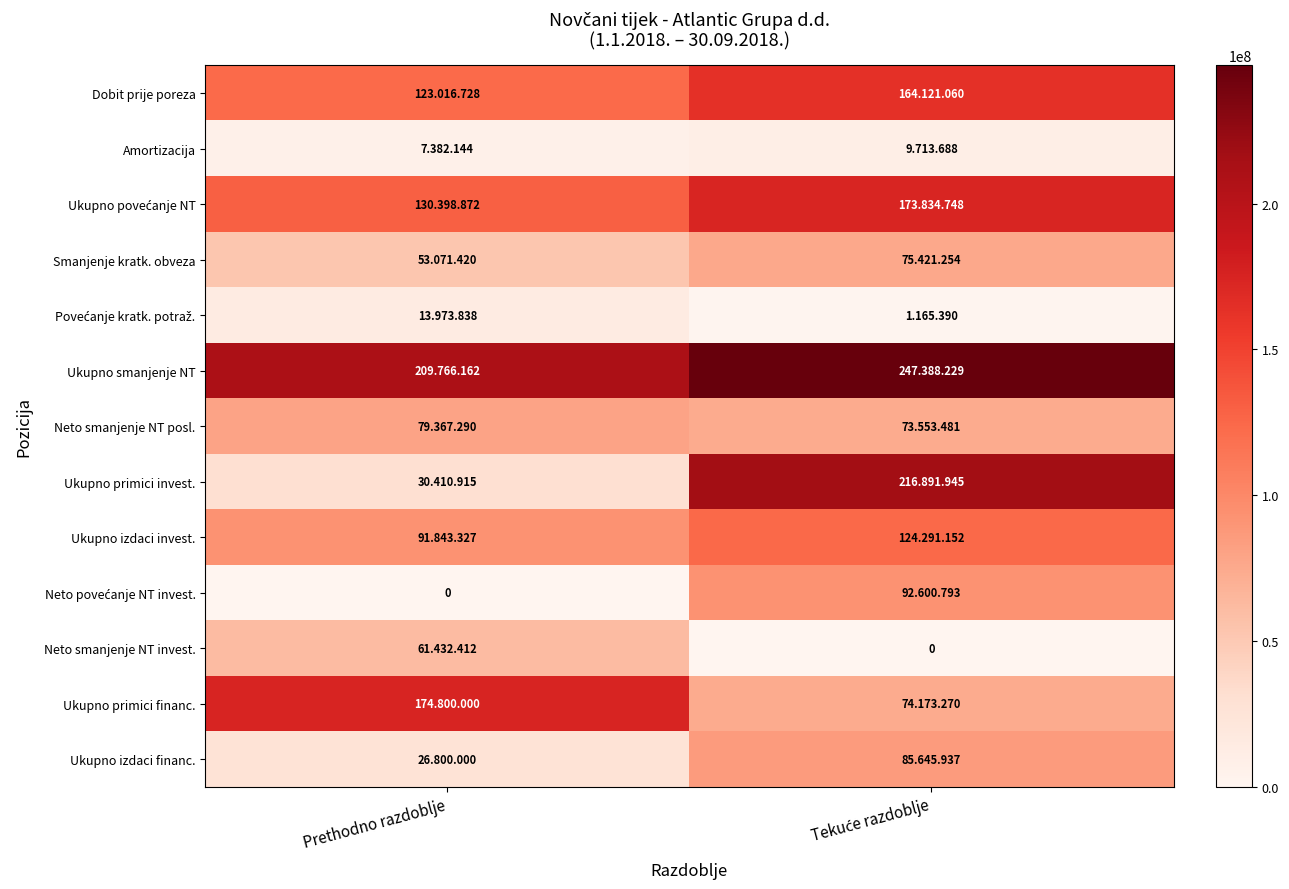

Where is Povećanje kratk. potraž. nearest to the value 7569614?

Prethodno razdoblje